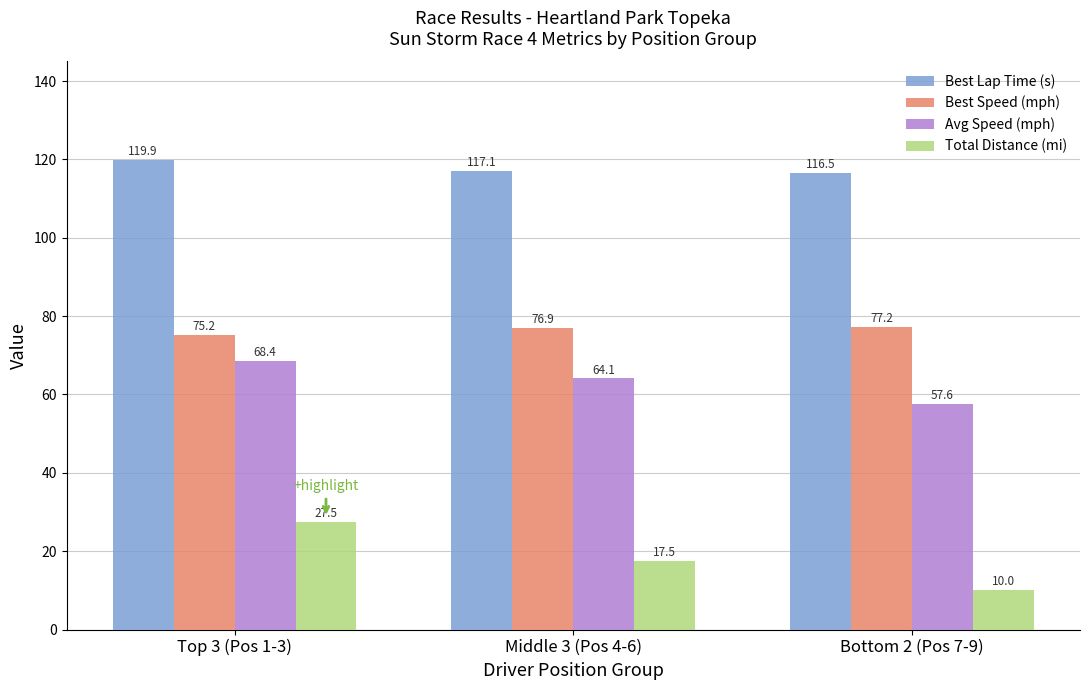

Rank the series by their maximum value, from highest to lowest.

Best Lap Time (s), Best Speed (mph), Avg Speed (mph), Total Distance (mi)